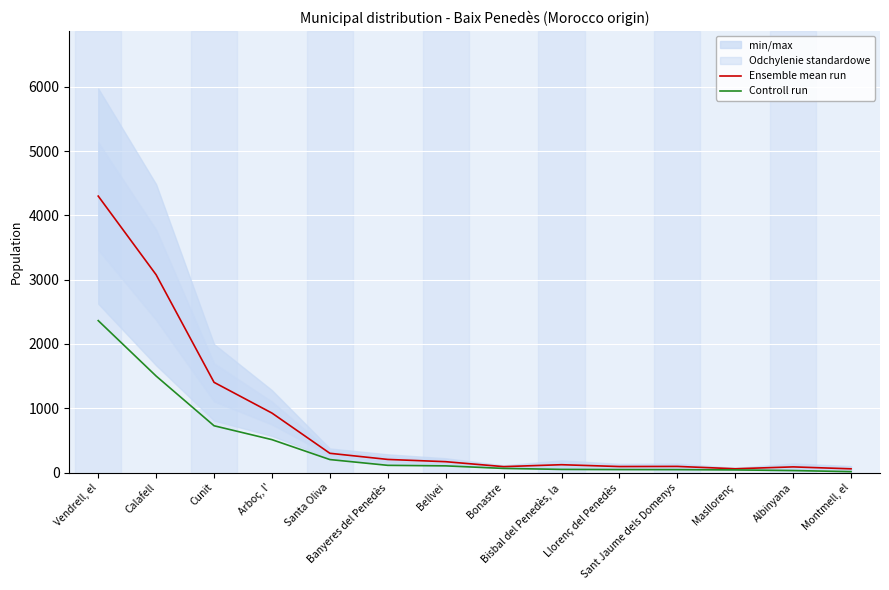

What is the difference between the highest and lowest values at Arboç, l'?

413.3